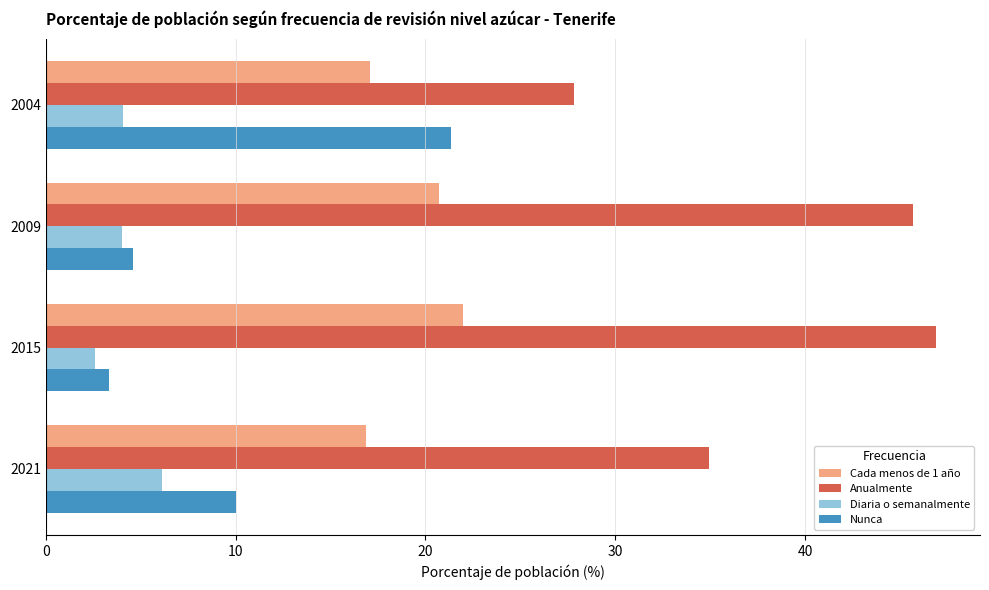

List the series in order of their overall mean, lowest first.

Diaria o semanalmente, Nunca, Cada menos de 1 año, Anualmente